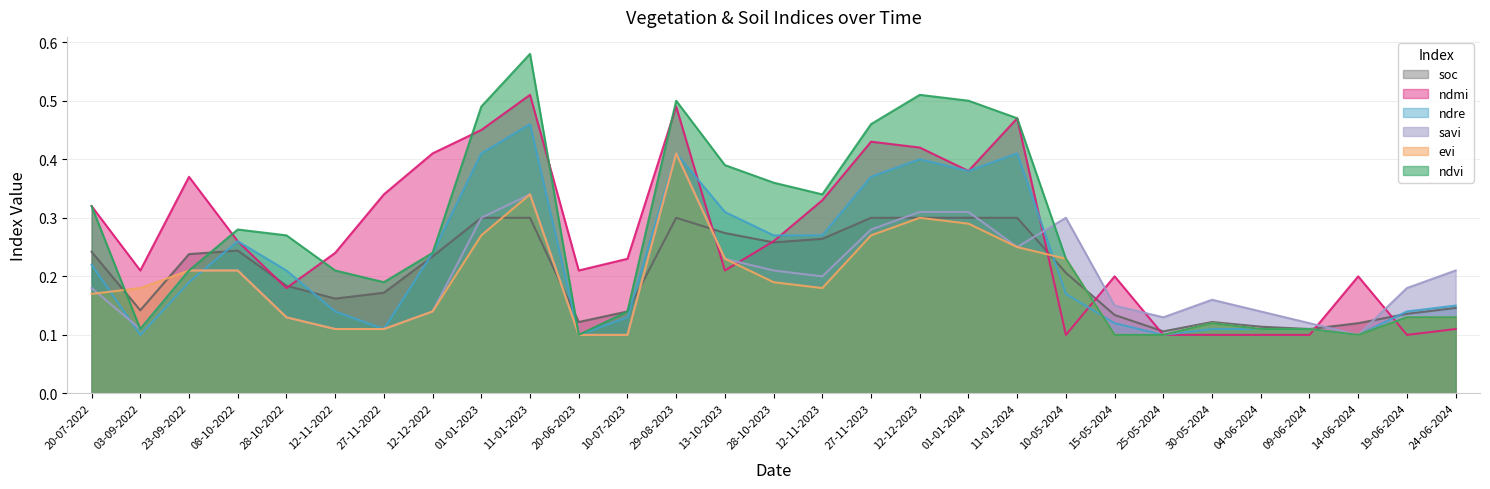

How many ndmi values are between 0 and 1?

29